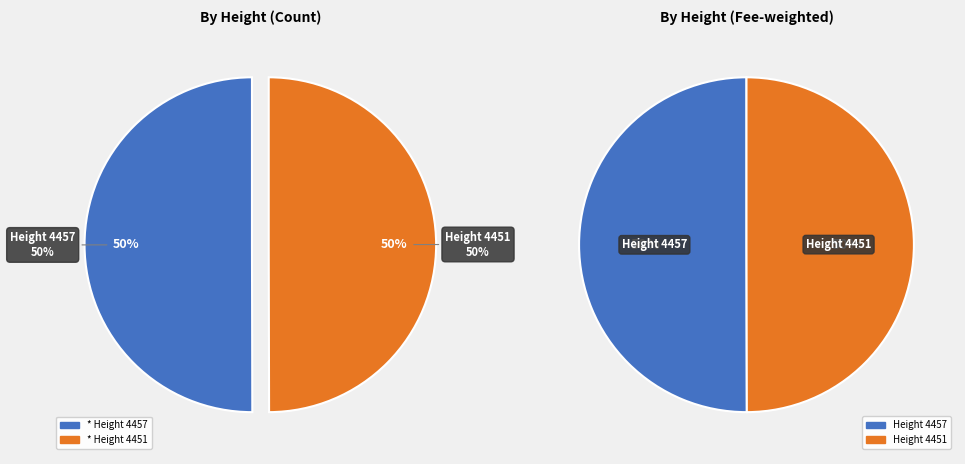

To the nearest percent, what portion does 4457 represent?

50%